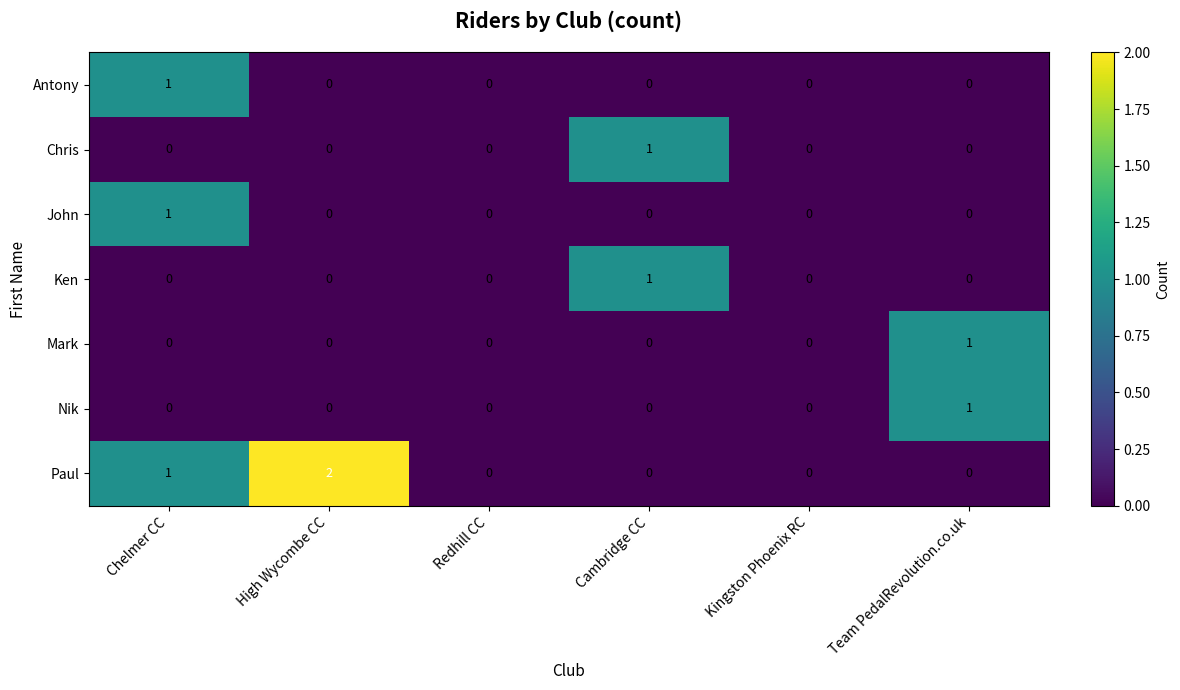

What is the total value across all series at High Wycombe CC?

2